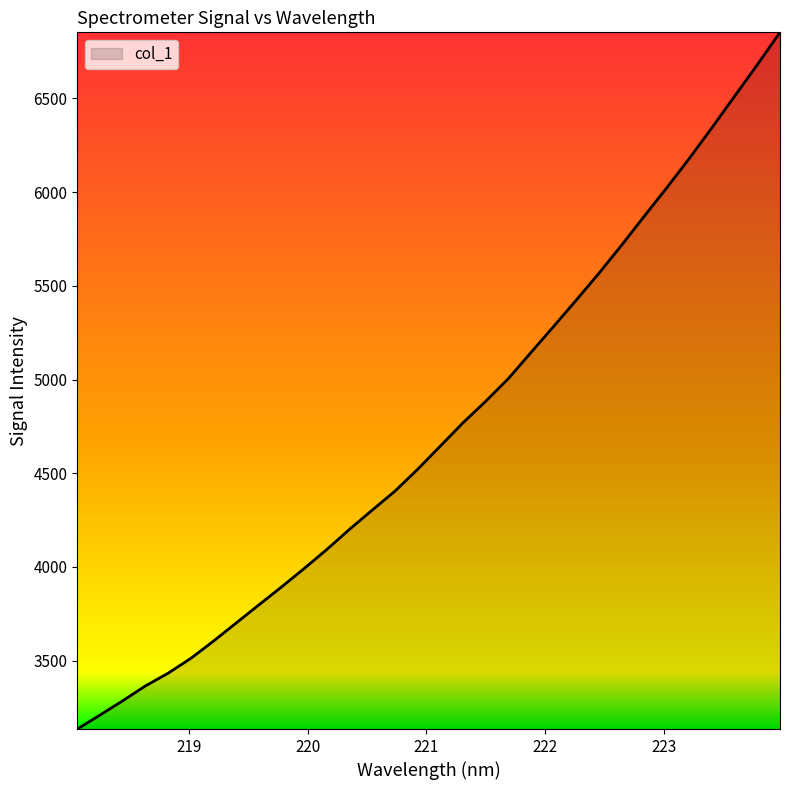

What is the smallest value displayed?

3135.5